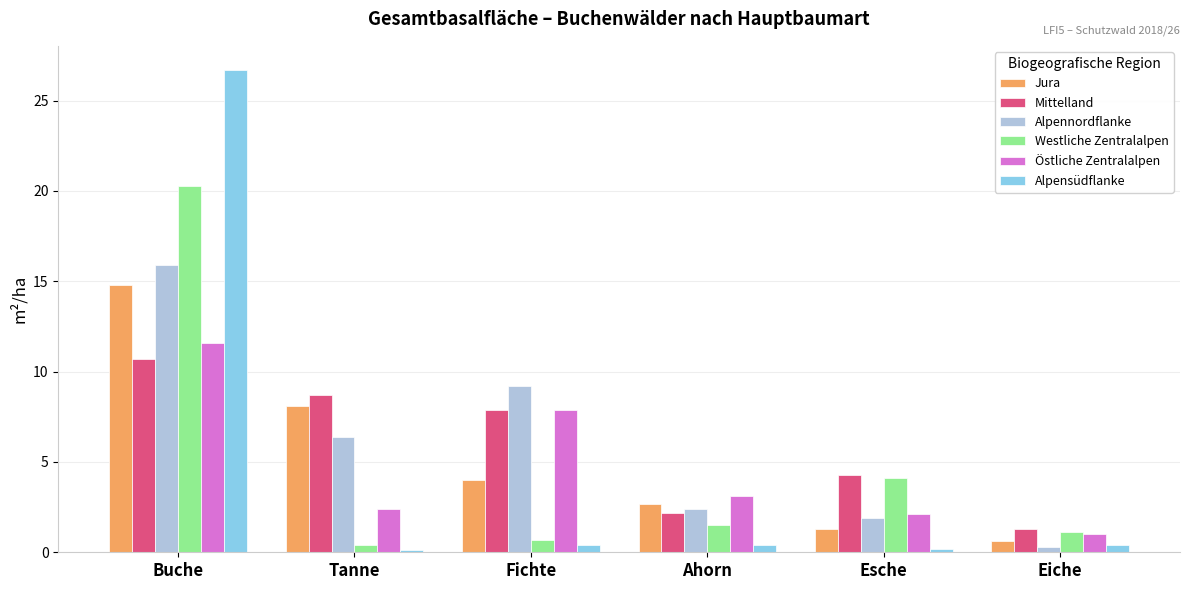

What is the value of the Westliche Zentralalpen bar at the 6th from the left?

1.1